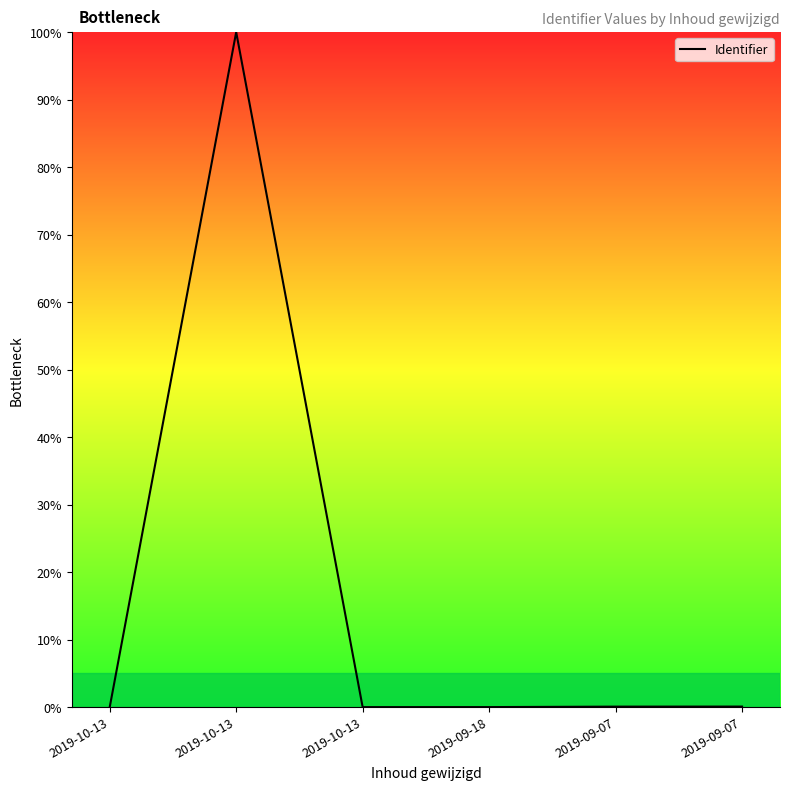

How many lines are shown in the chart?

1